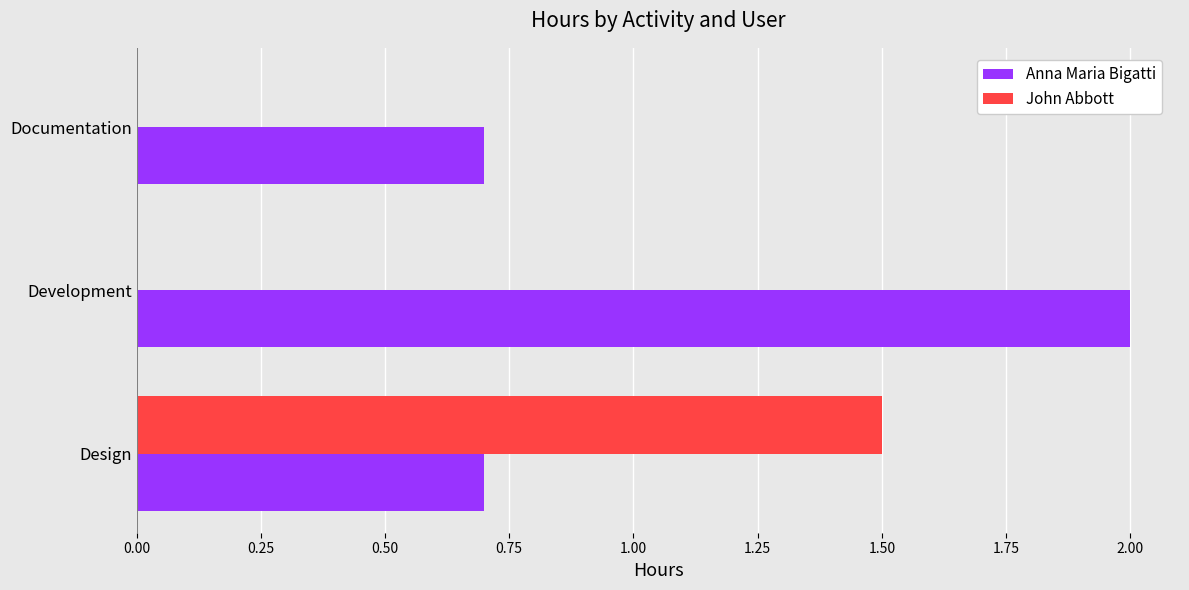

How many series are shown in this chart?

2